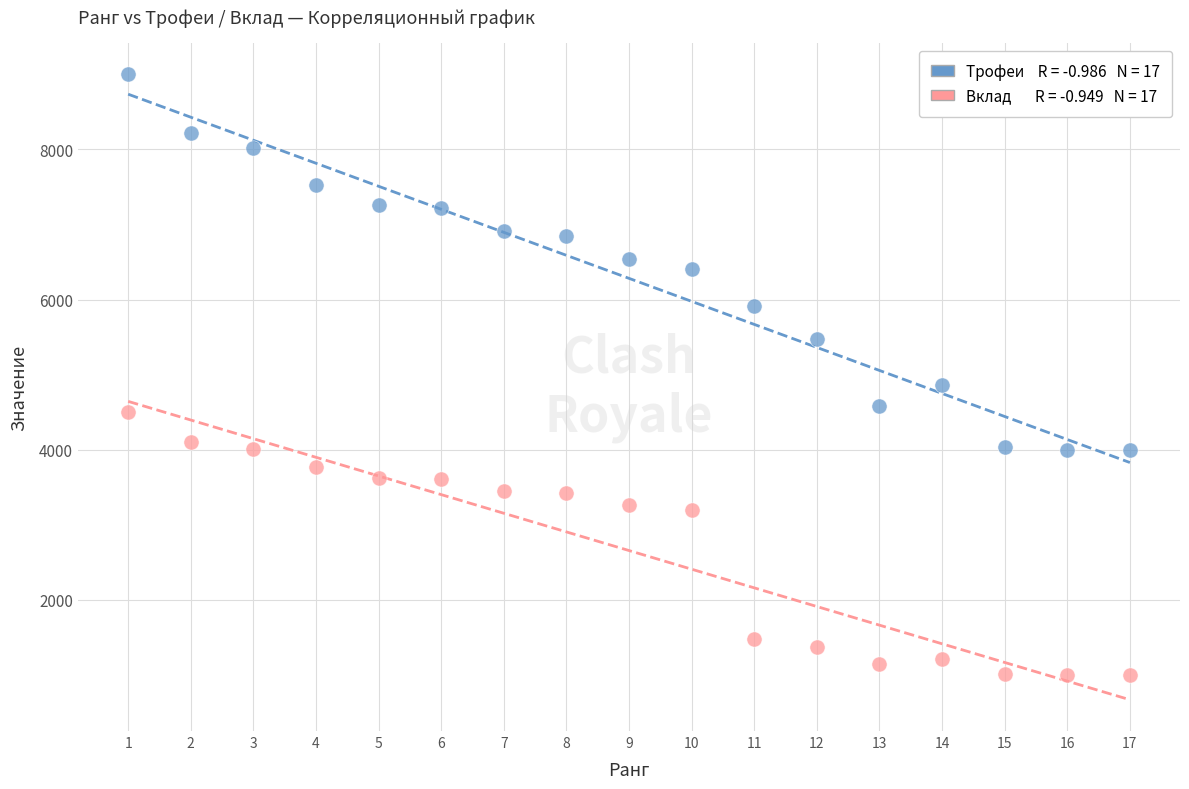

Across all series, what Y value is closest to 5000?

4865